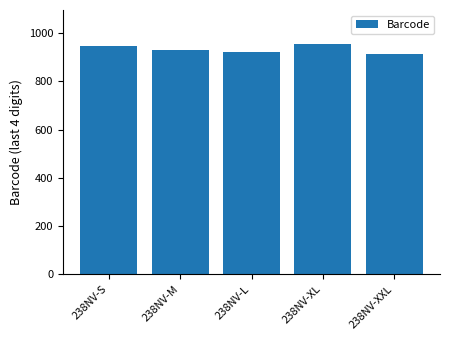

What is the change in value from 238NV-L to 238NV-XL?

+31